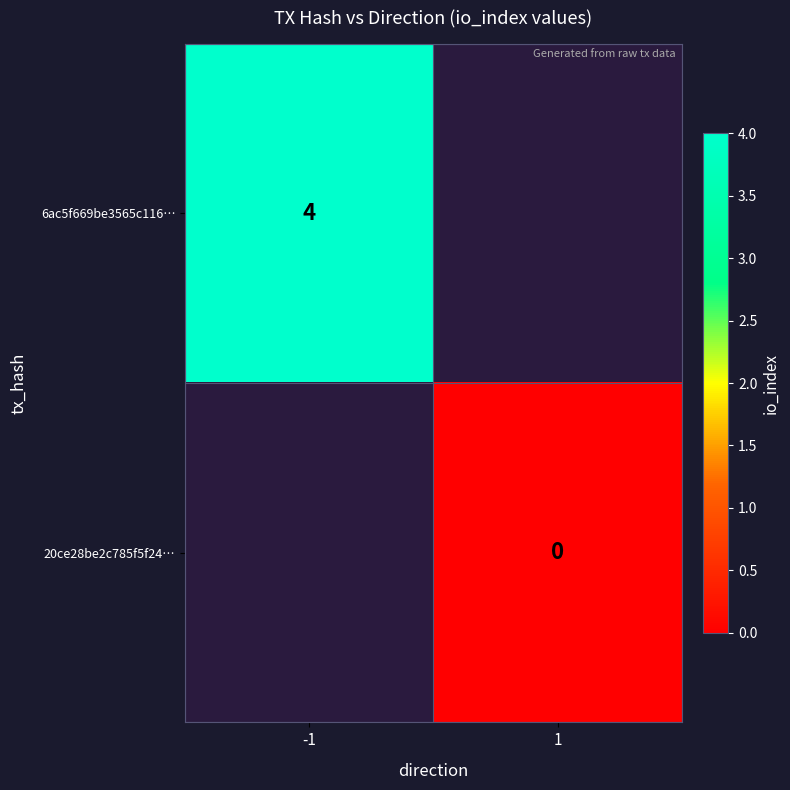

The value of 6ac5f669be3565c116… at -1 is 6.8. True or false?

False